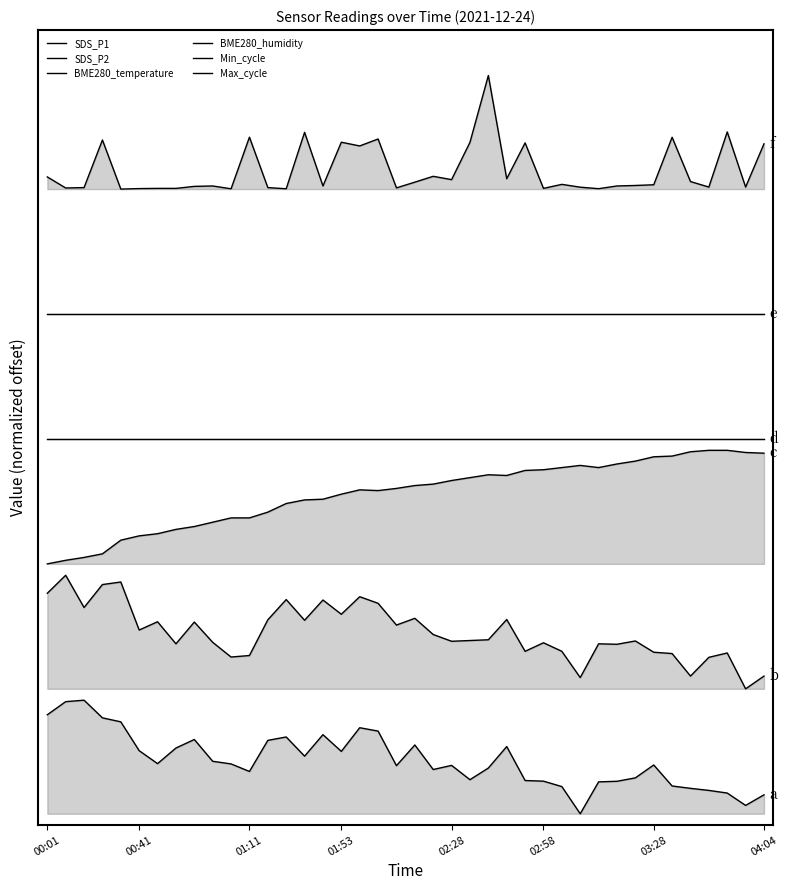

What is the difference between the maximum and minimum values in the SDS_P1 series?

1.0